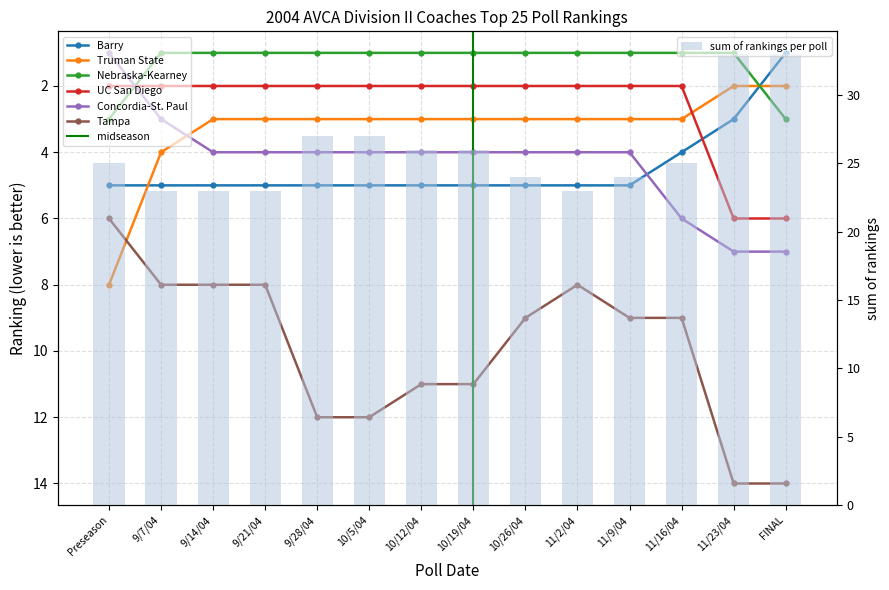

How many Truman State values are between 3 and 4?

11